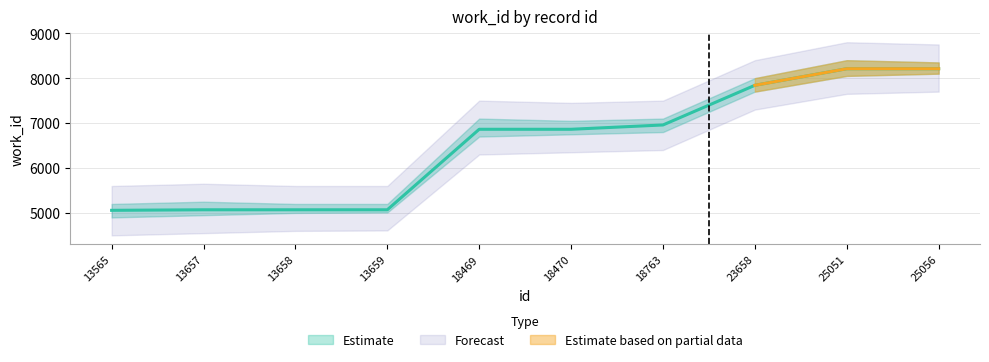

Between 18470 and 25051, which is larger?

25051